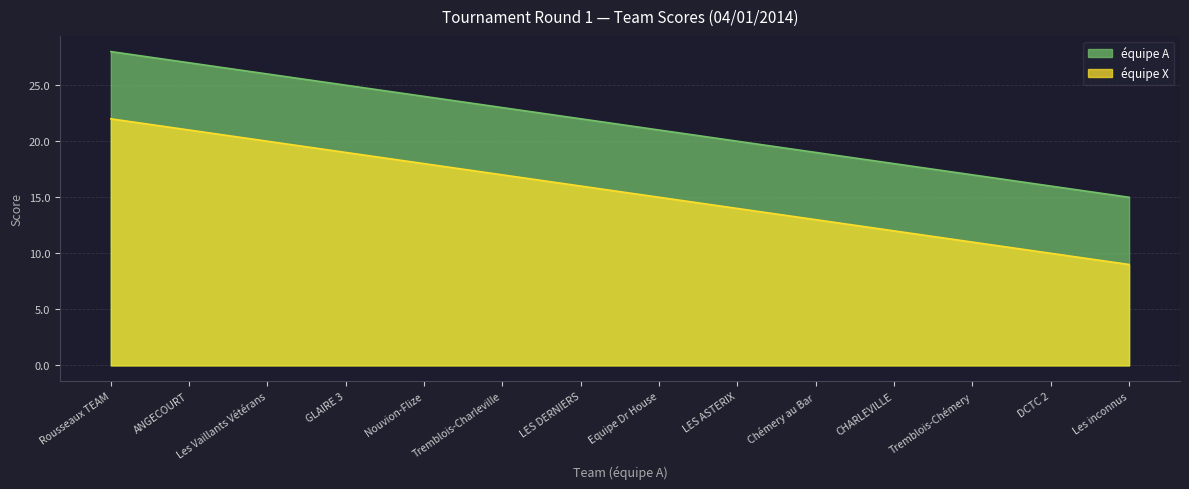

Reading left to right, transcribe all the data shown in this chart.

équipe A (score): Rousseaux TEAM=28	ANGECOURT=27	Les Vaillants Vétérans=26	GLAIRE 3=25	Nouvion-Flize=24	Tremblois-Charleville=23	LES DERNIERS=22	Equipe Dr House=21	LES ASTERIX=20	Chémery au Bar=19	CHARLEVILLE=18	Tremblois-Chémery=17	DCTC 2=16	Les inconnus=15
équipe X (score): Rousseaux TEAM=22	ANGECOURT=21	Les Vaillants Vétérans=20	GLAIRE 3=19	Nouvion-Flize=18	Tremblois-Charleville=17	LES DERNIERS=16	Equipe Dr House=15	LES ASTERIX=14	Chémery au Bar=13	CHARLEVILLE=12	Tremblois-Chémery=11	DCTC 2=10	Les inconnus=9